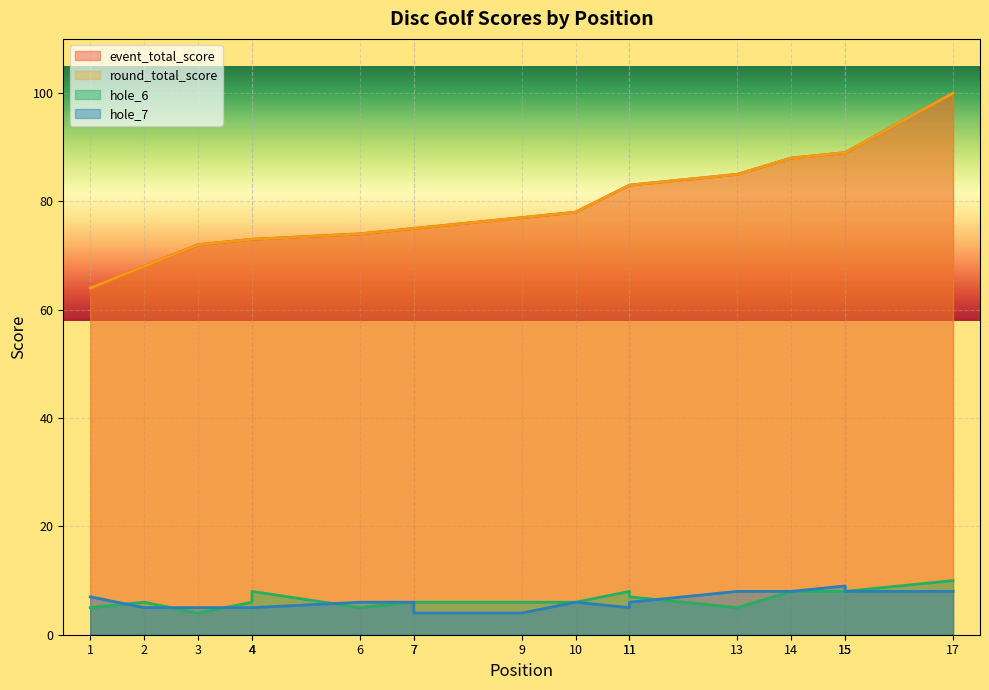

Read the round_total_score value at 15, to the nearest 10.

90